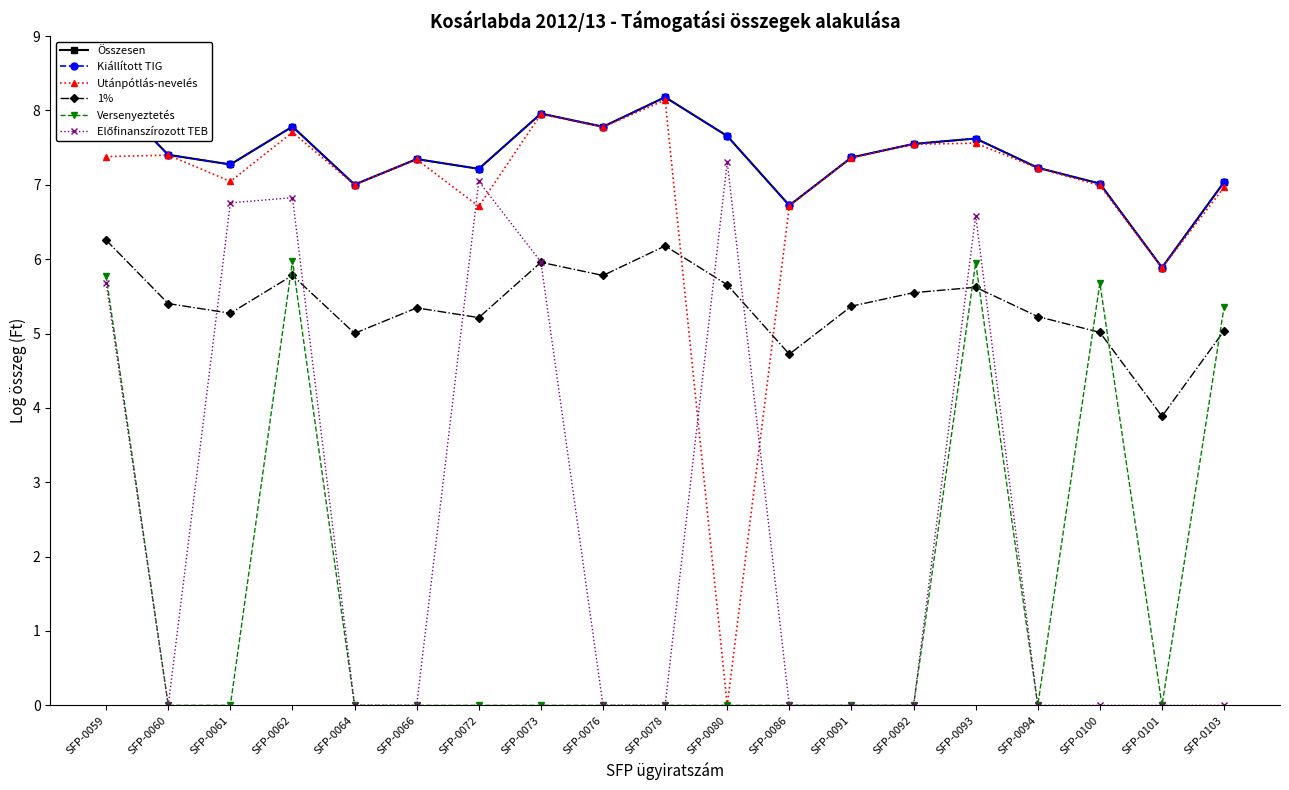

What is the value of the Versenyeztetés point at the 1st from the left?

5.8